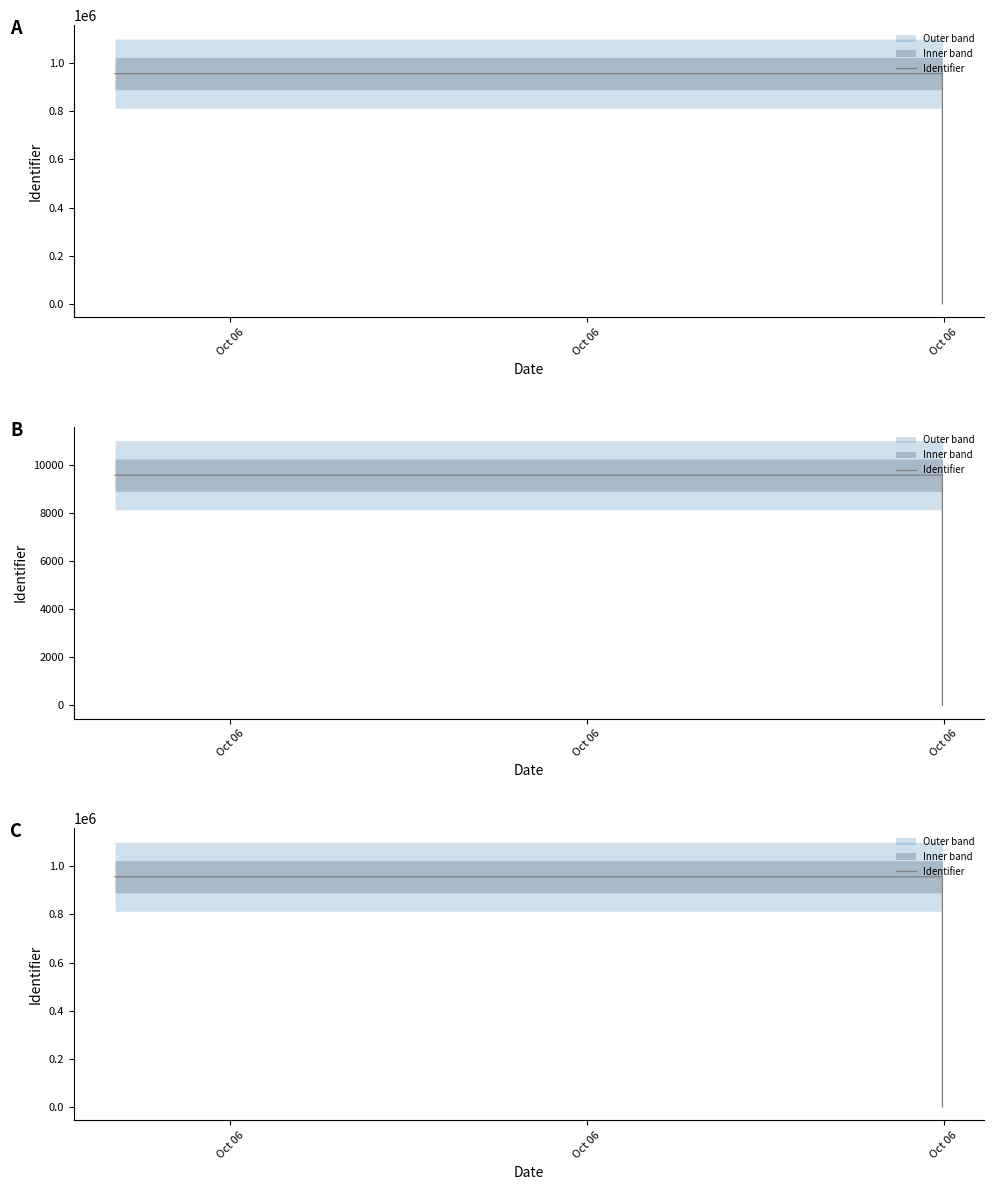

Does the chart display data point markers on the line(s)?

No